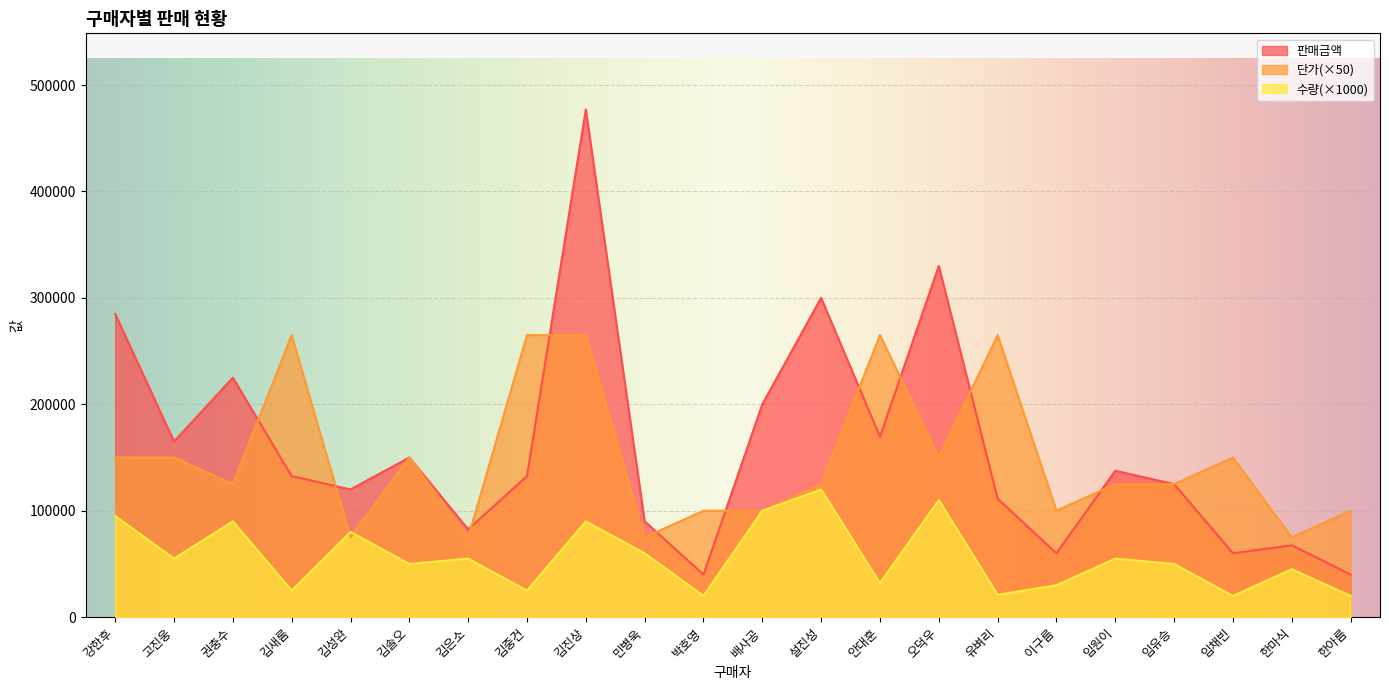

Between 김진상 and 설진성, which series saw the biggest shift?

판매금액